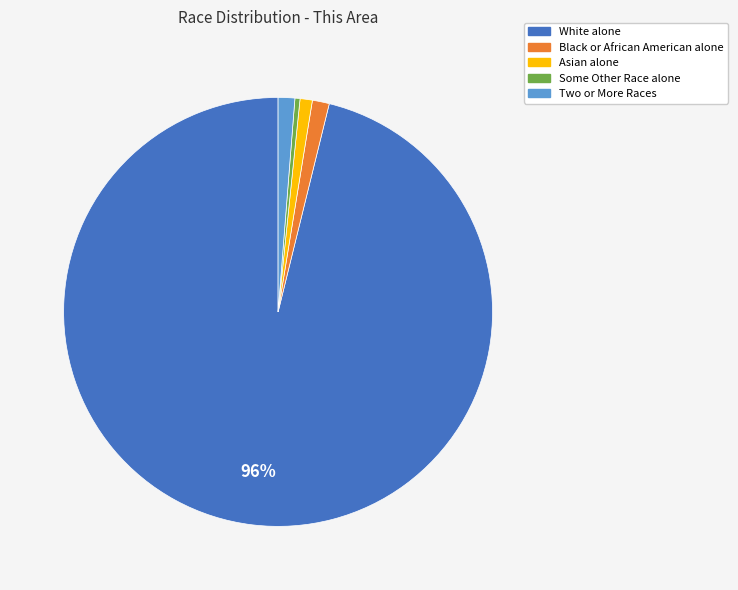

How many slices are in this pie chart?

5